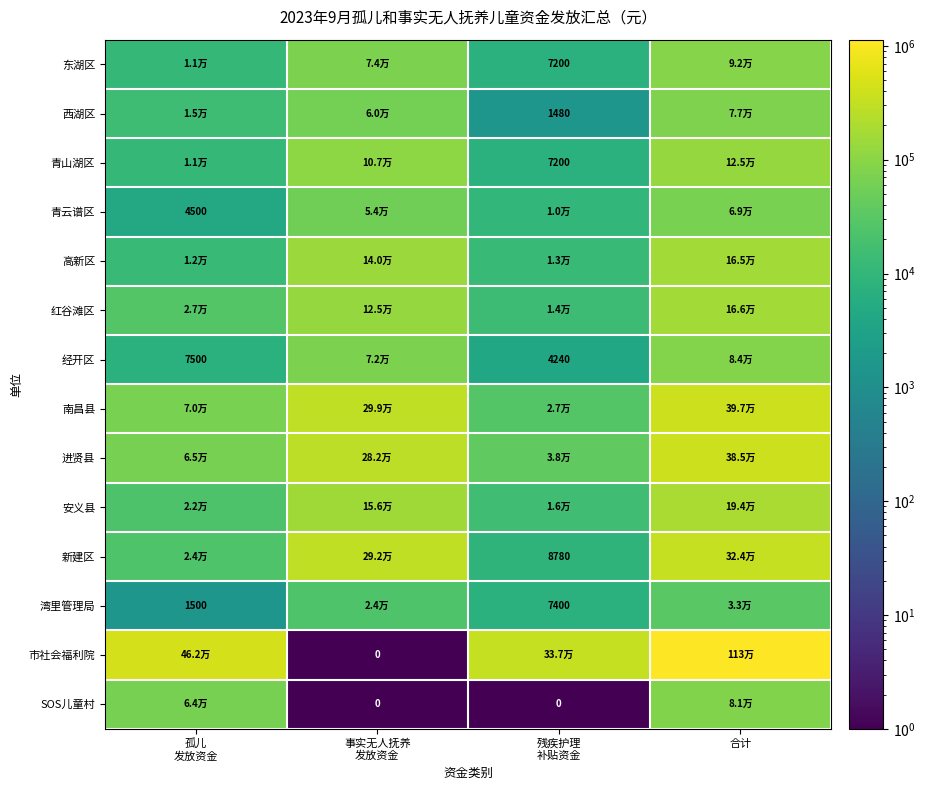

At 孤儿 发放资金, list the series in order from smallest to largest.

湾里管理局, 青云谱区, 经开区, 东湖区, 青山湖区, 高新区, 西湖区, 安义县, 新建区, 红谷滩区, SOS儿童村, 进贤县, 南昌县, 市社会福利院